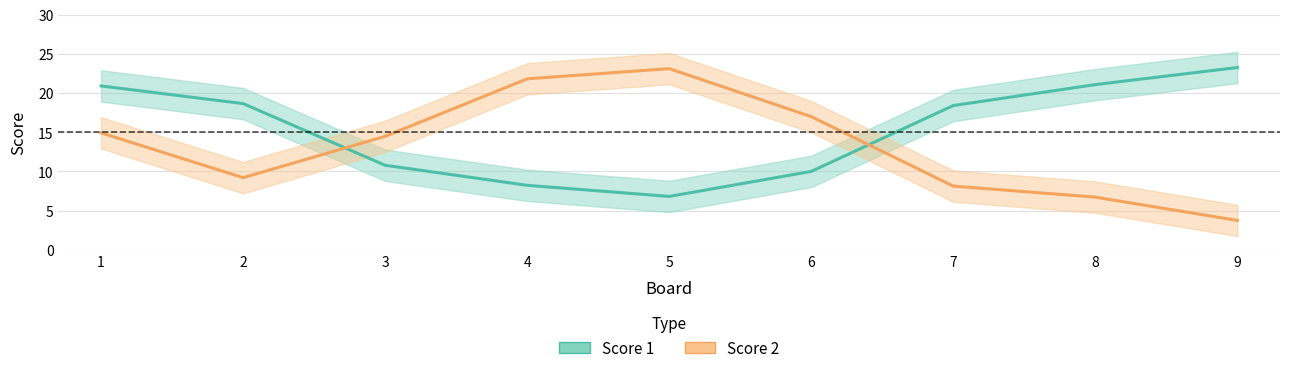

Which category has the highest value across all series?

9